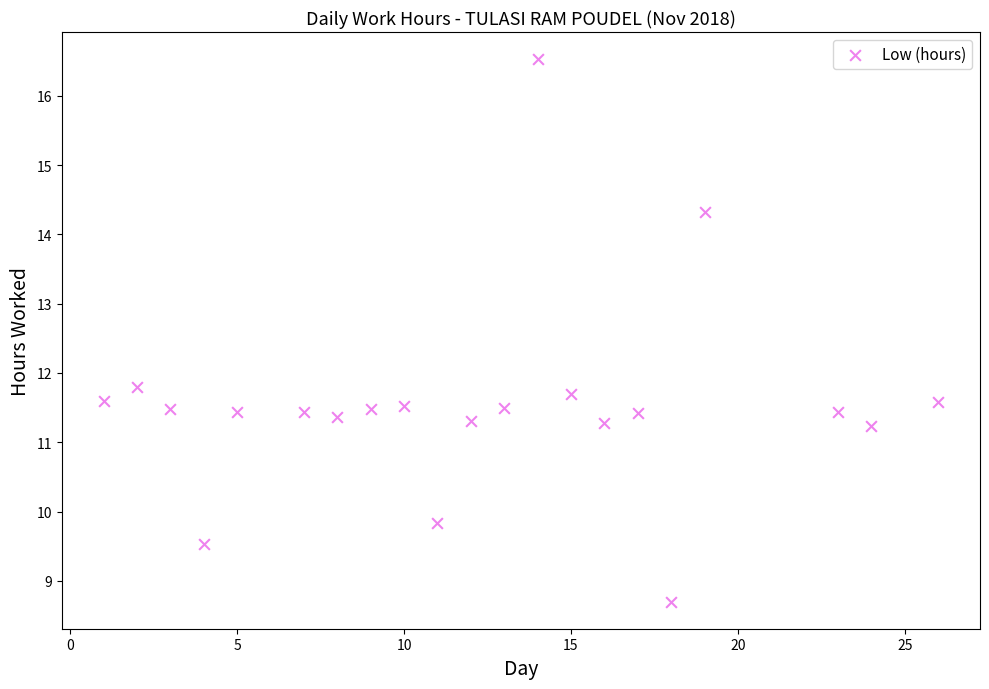

What Y value in the scatter plot is closest to 12?

11.8